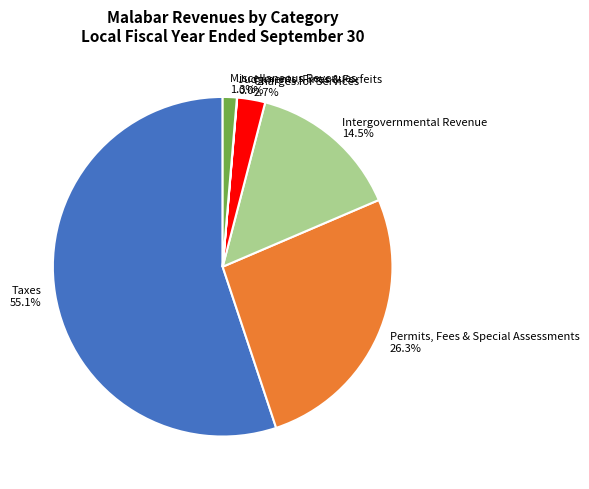

Is Miscellaneous Revenues the majority of the pie?

No